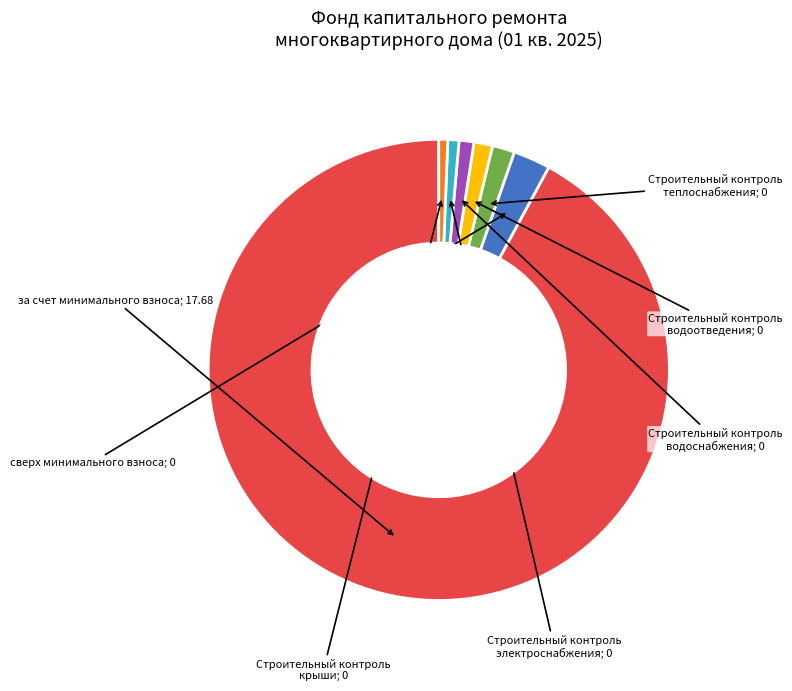

Does any single category account for the majority?

Yes